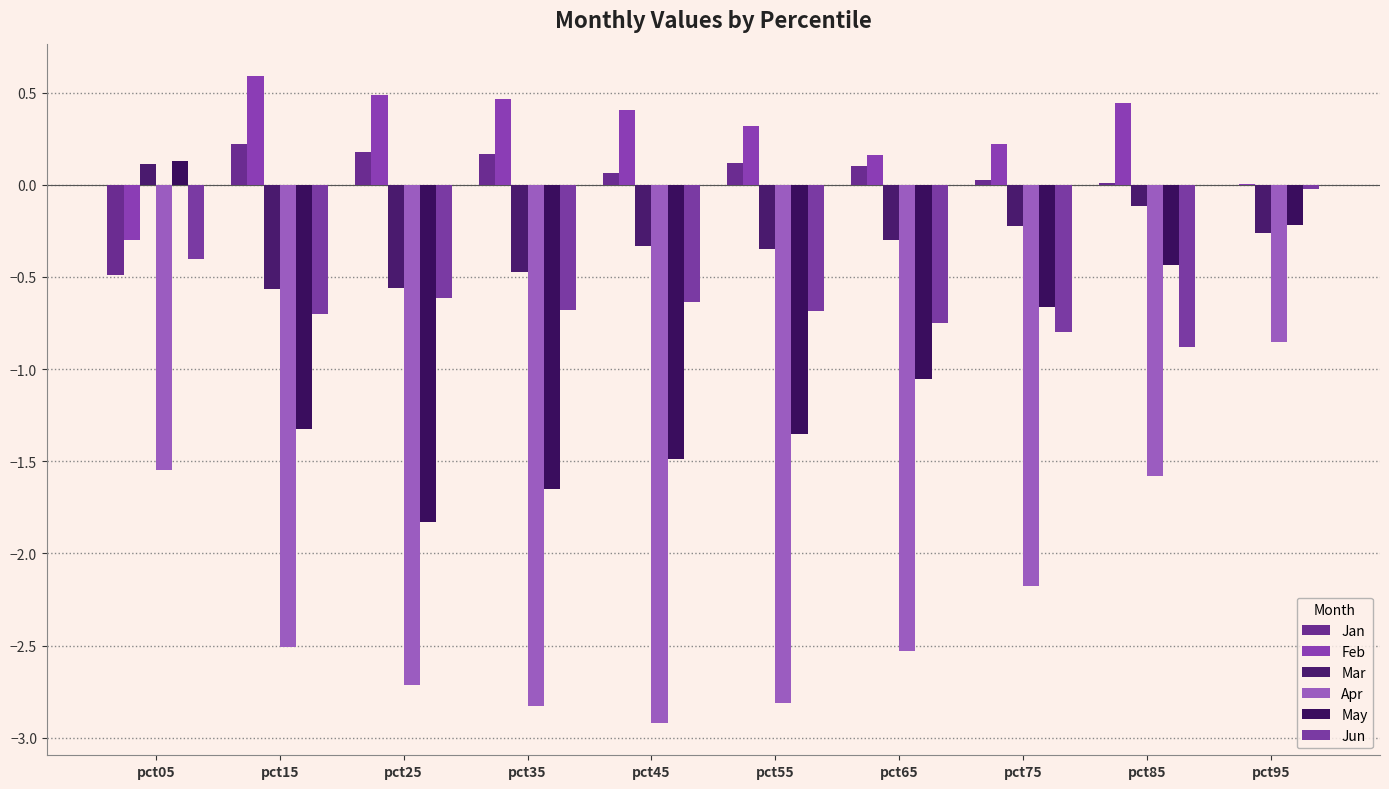

How many data points in May are above -1?

4